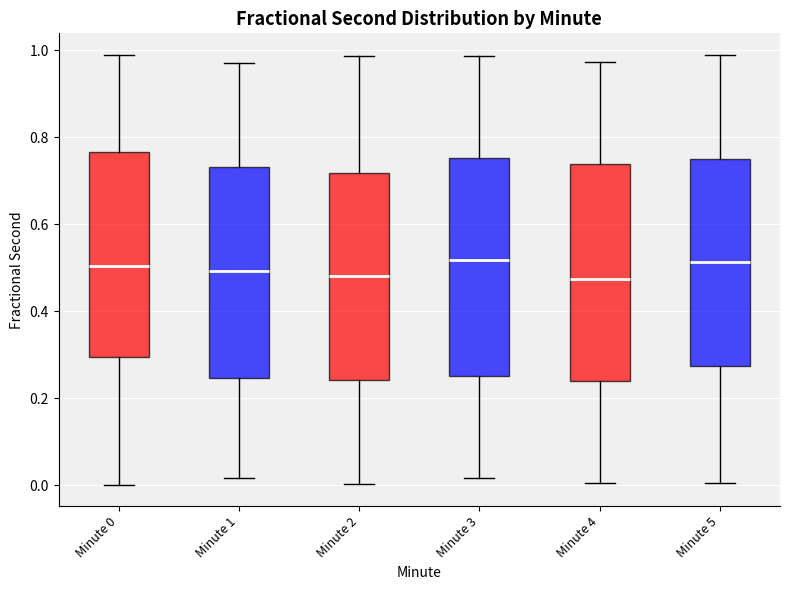

Reading left to right, read every box against the y-axis: the position of its median line, the range the box covers, and the ends of its whiskers. The values are not printed on the chart, so give them approximately, as read against the axis.

Minute 0: median 0.50, box 0.30 to 0.76, whiskers 0.00 to 0.98
Minute 1: median 0.50, box 0.24 to 0.74, whiskers 0.02 to 0.98
Minute 2: median 0.48, box 0.24 to 0.72, whiskers 0.00 to 0.98
Minute 3: median 0.52, box 0.26 to 0.76, whiskers 0.02 to 0.98
Minute 4: median 0.48, box 0.24 to 0.74, whiskers 0.00 to 0.98
Minute 5: median 0.52, box 0.28 to 0.76, whiskers 0.00 to 0.98